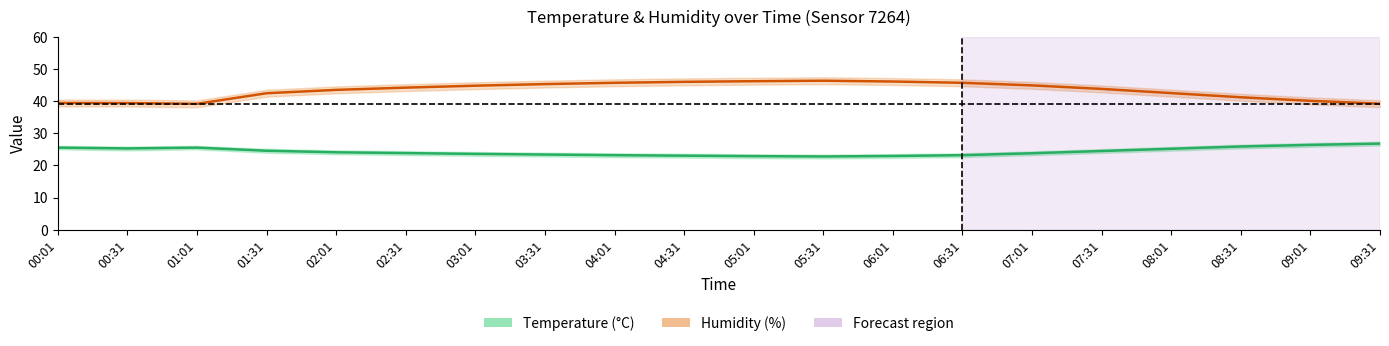

Reading left to right, list all the values displayed in this chart.

temperature: 25.6	25.3	25.6	24.6	24.1	23.9	23.6	23.4	23.2	23.1	22.9	22.8	22.9	23.2	23.8	24.5	25.2	25.9	26.4	26.8
humidity: 39.4	39.4	39.2	42.5	43.5	44.2	44.8	45.3	45.7	46.0	46.2	46.4	46.1	45.7	44.9	43.8	42.5	41.2	40.1	39.2